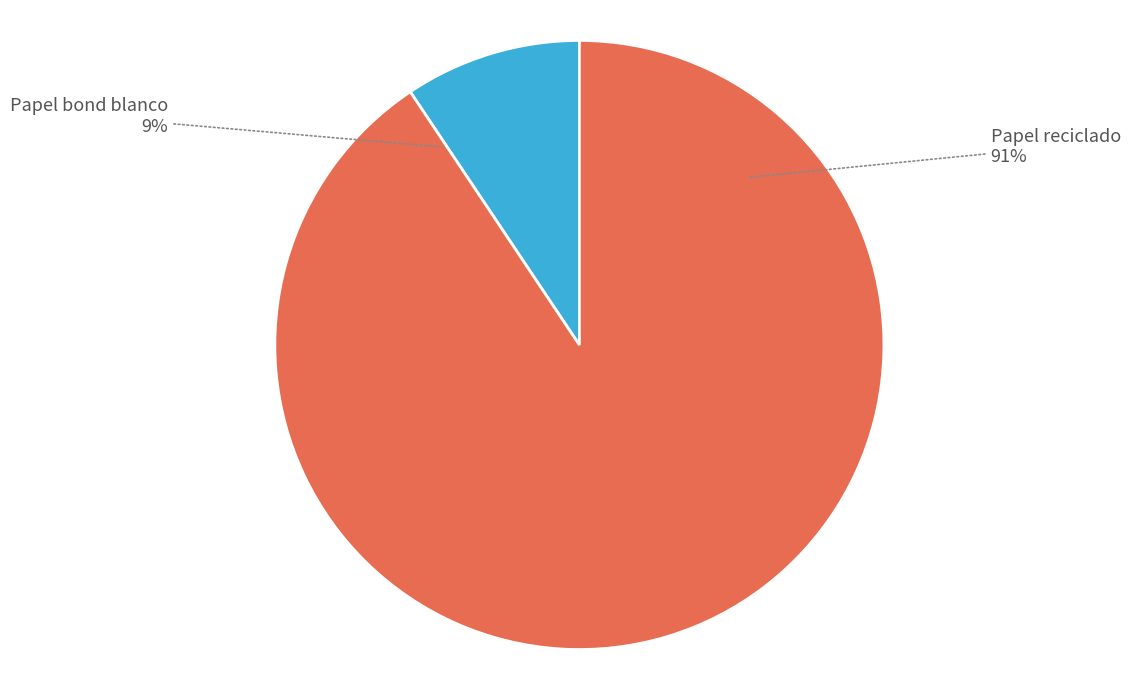

What is the majority slice?

Papel reciclado